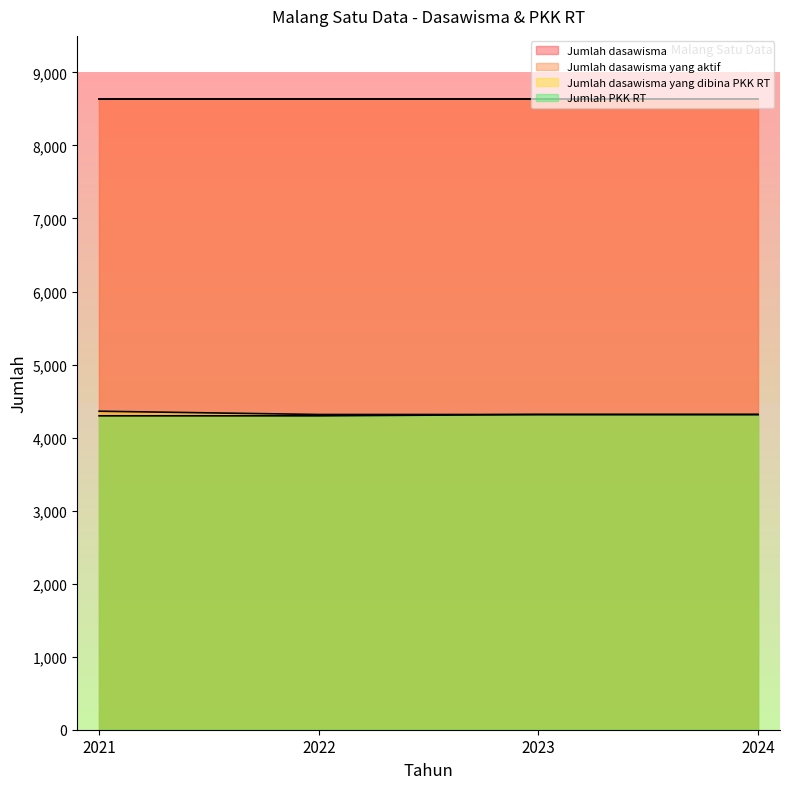

Which series has the widest spread of values?

Jumlah dasawisma yang dibina PKK RT